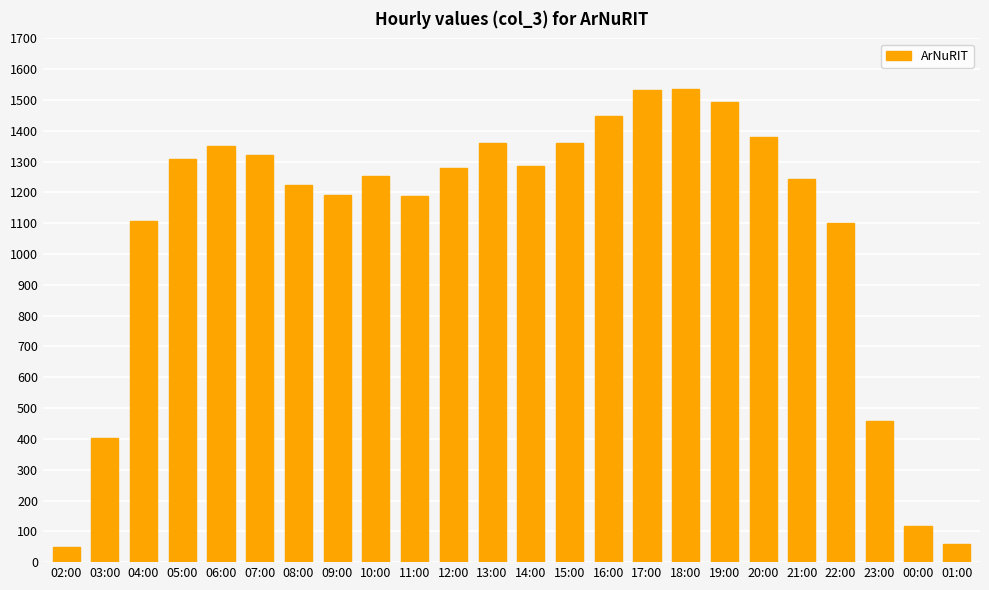

What is the sum of all values?

26051